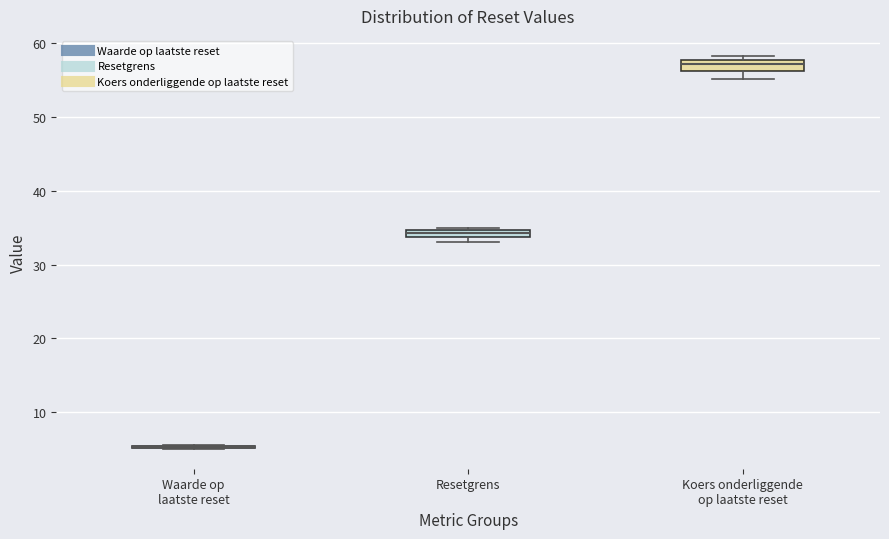

Where does the median line of the box for Koers onderliggende op laatste reset sit on the y-axis? The values are not printed on the chart, so give them approximately, as read against the axis.

57